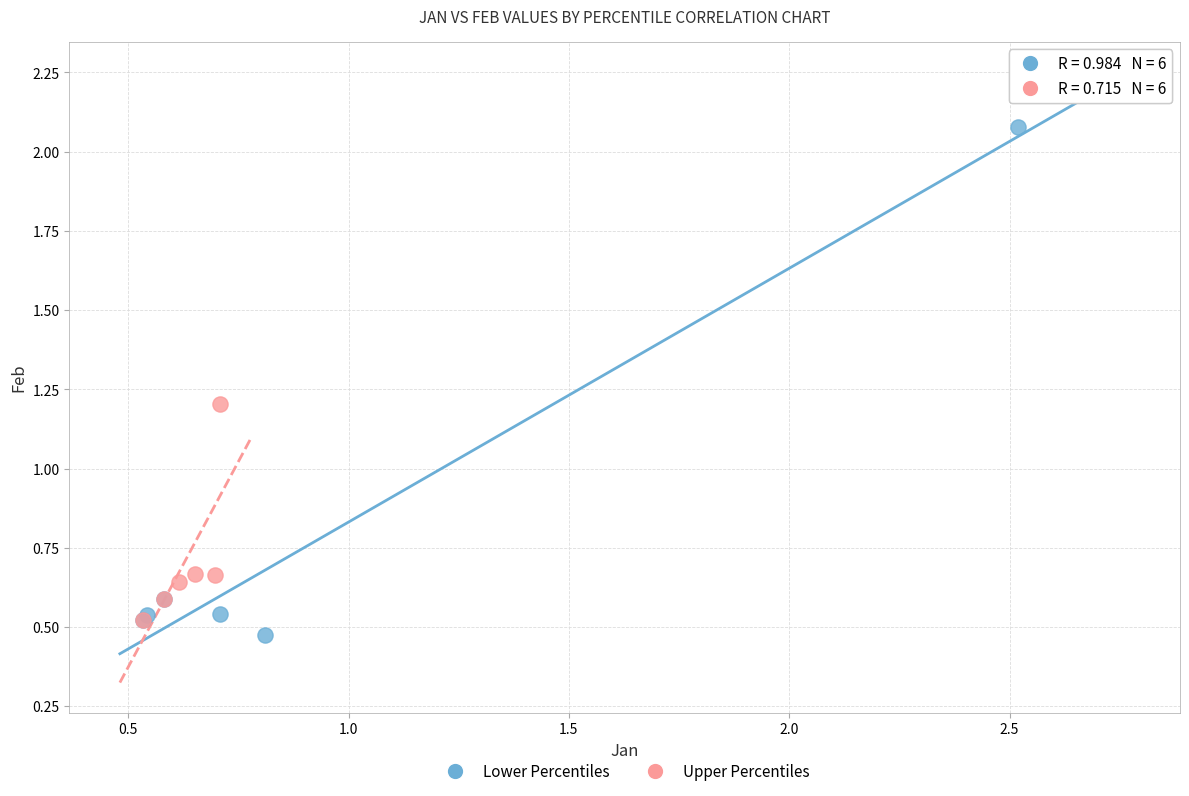

Which series reaches the maximum Y coordinate?

Lower Percentiles